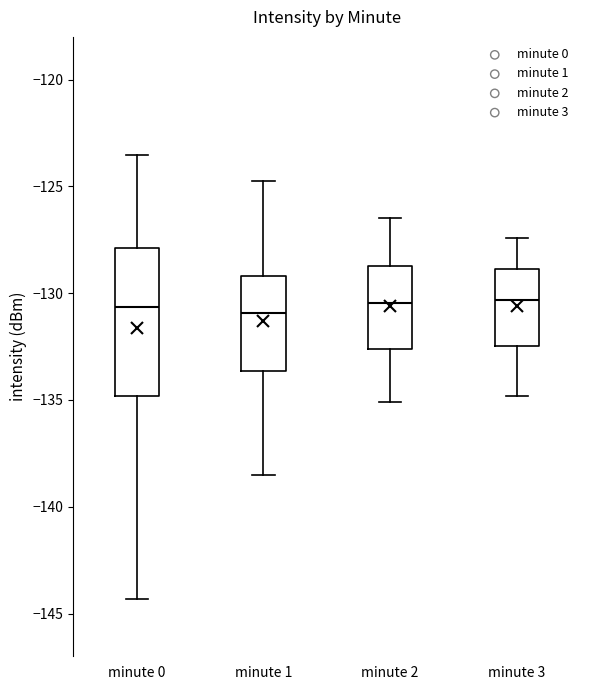

Reading left to right, read every box against the y-axis: the position of its median line, the range the box covers, and the ends of its whiskers. The values are not printed on the chart, so give them approximately, as read against the axis.

minute 0: median -130.5, box -135.0 to -128.0, whiskers -144.5 to -123.5
minute 1: median -131.0, box -133.5 to -129.0, whiskers -138.5 to -124.5
minute 2: median -130.5, box -132.5 to -128.5, whiskers -135.0 to -126.5
minute 3: median -130.5, box -132.5 to -129.0, whiskers -135.0 to -127.5